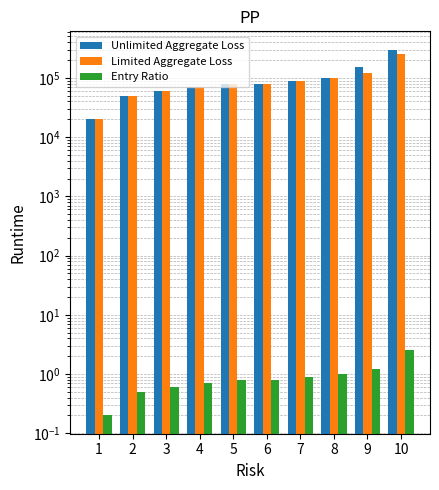

Which series has the largest total across all categories?

Unlimited Aggregate Loss